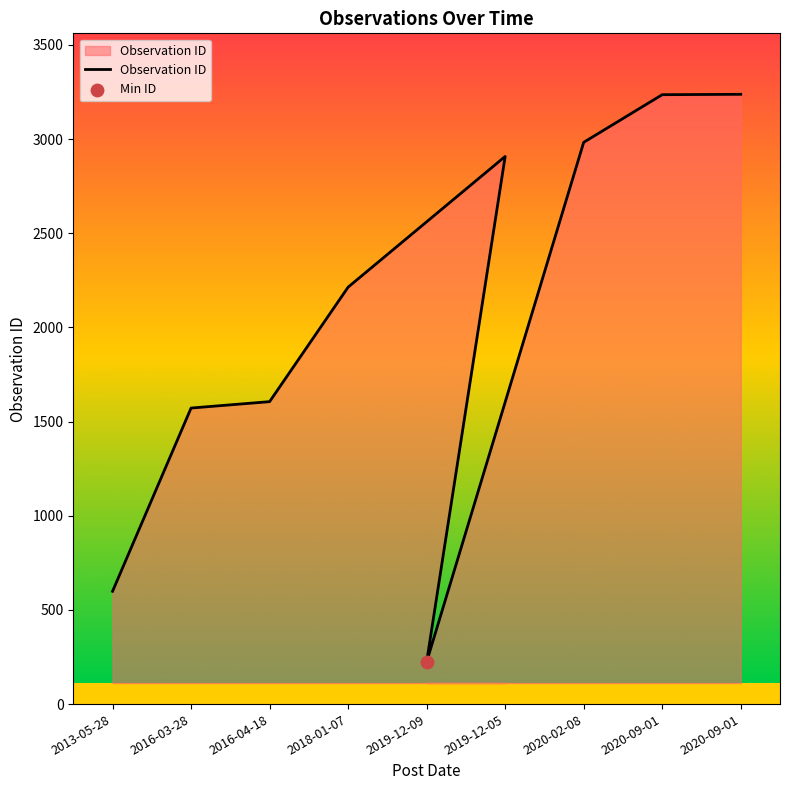

What is the change in value from 2013-05-28 to 2020-02-08?

+2384